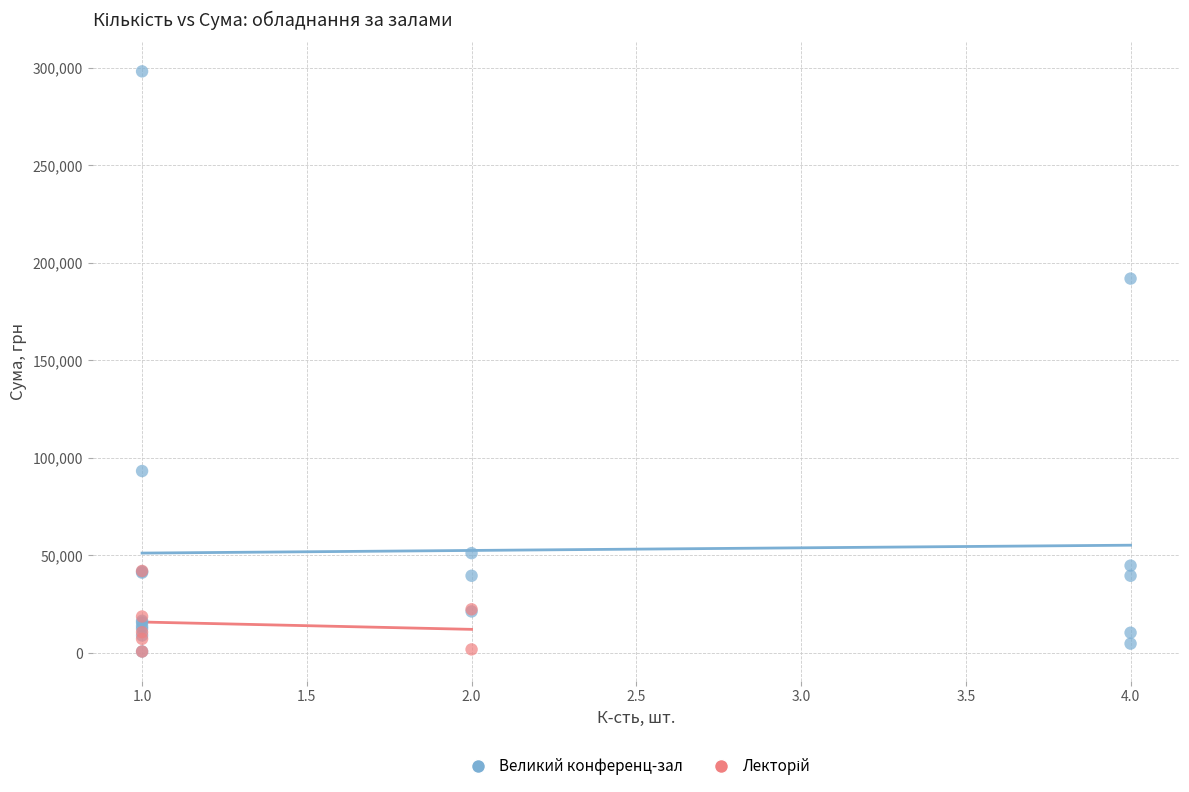

Which series contains the highest Y value?

Великий конференц-зал